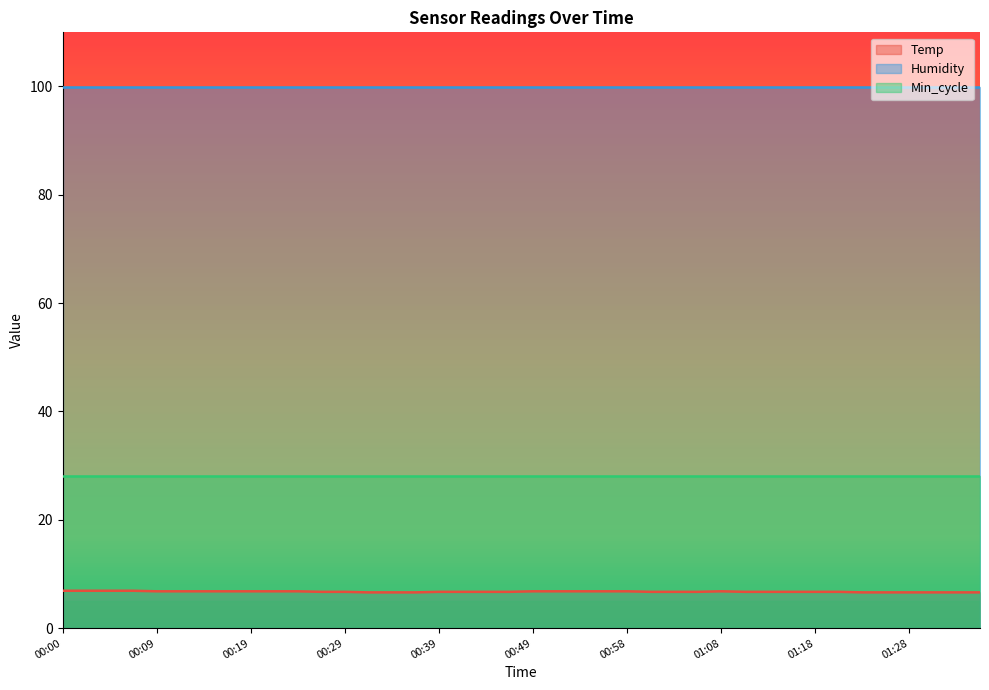

True or false: Temp has a value of 6.7 at 00:41.

True